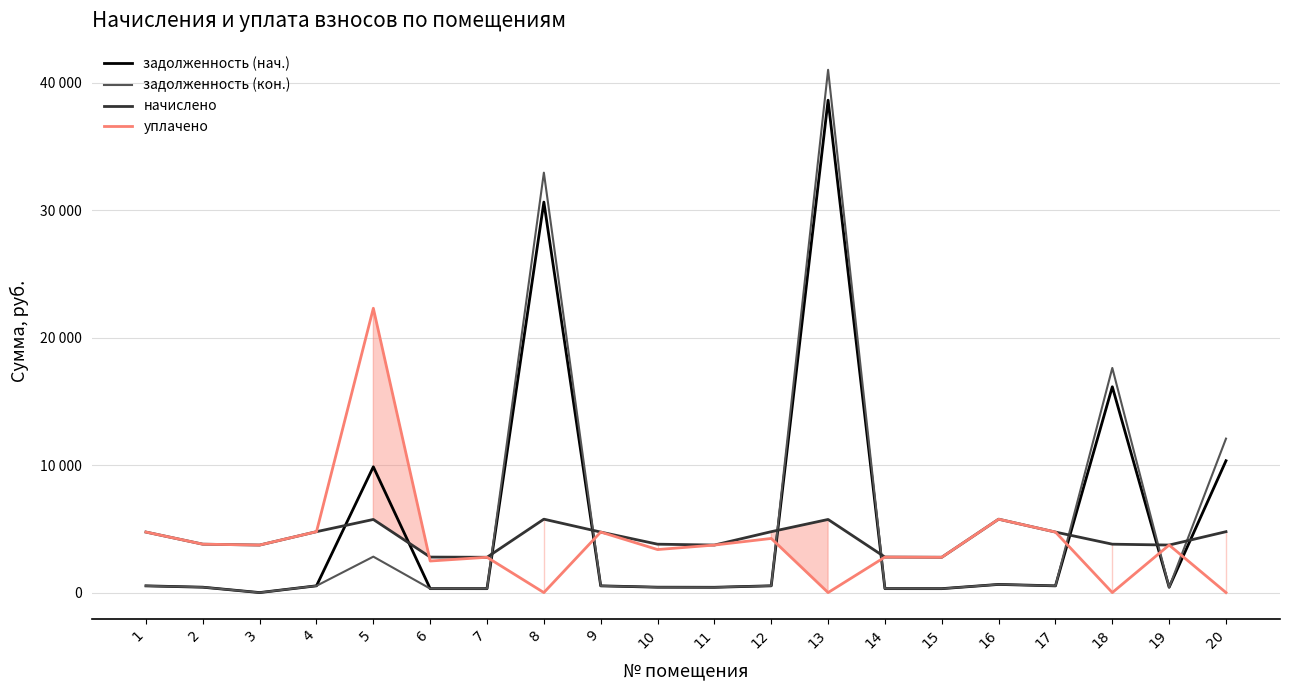

Between 7 and 9, which series saw the biggest shift?

начислено